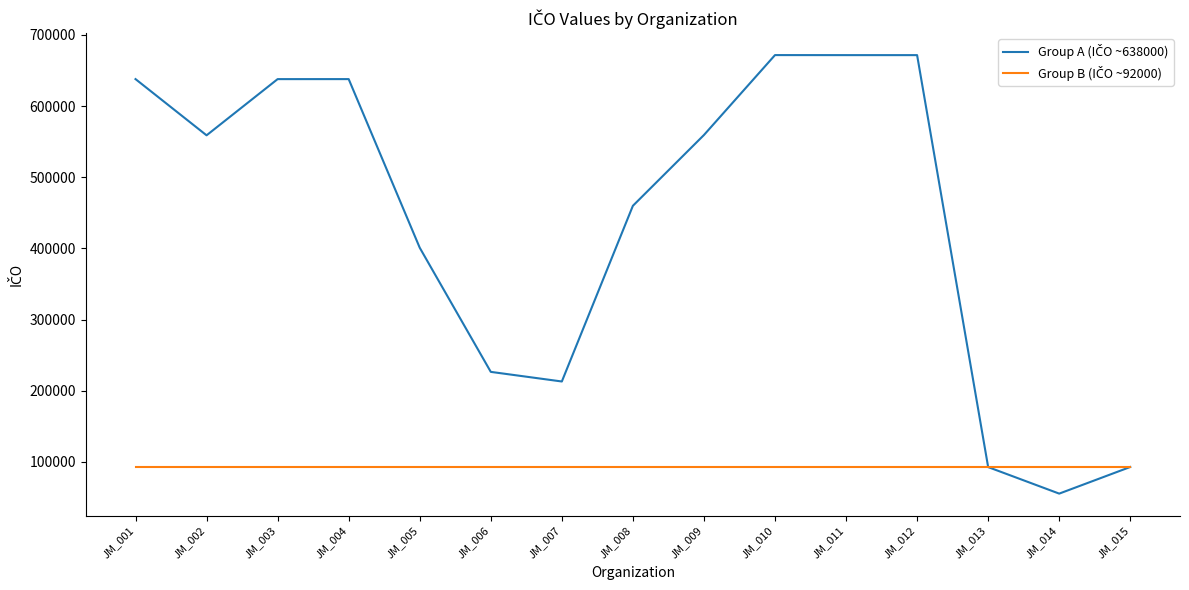

What is the total value across all series at JM_006?

319025